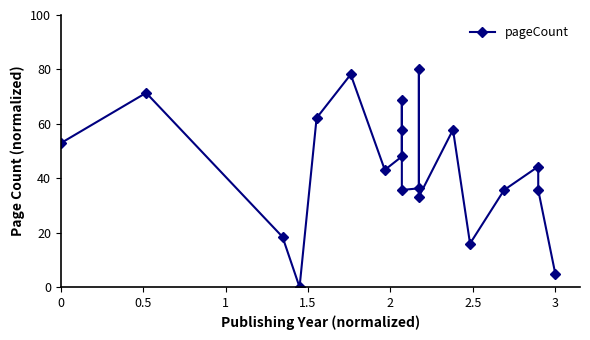

What is the difference between the maximum and second lowest values?

75.1